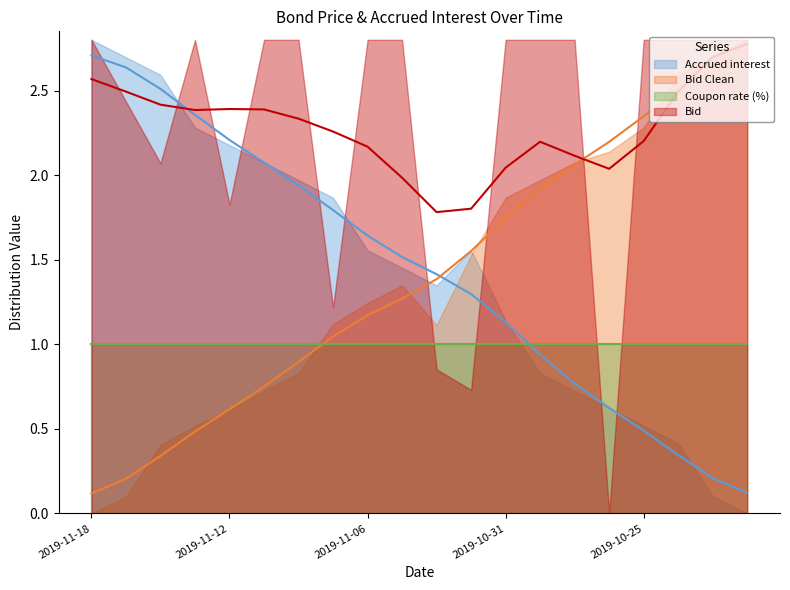

How many data points in Accrued interest are above 1?

13